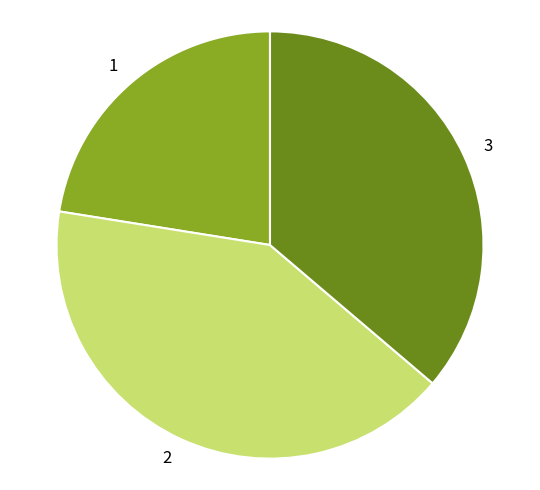

What is the smallest slice in the pie chart?

1